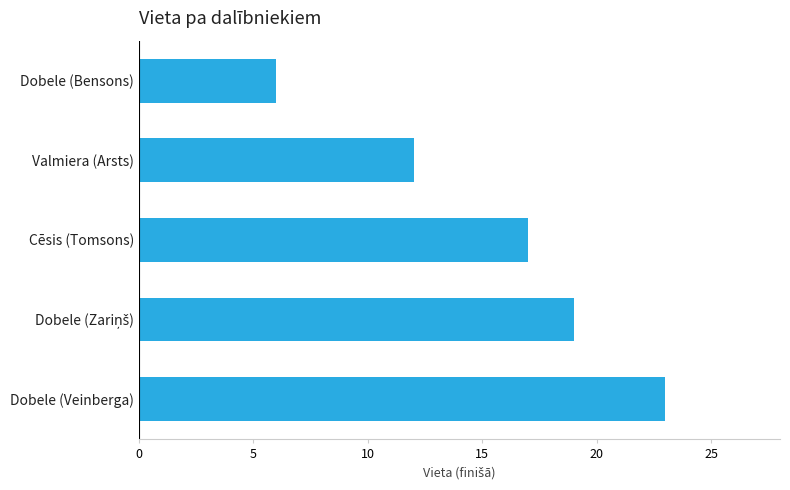

What is the maximum value shown in the chart?

23